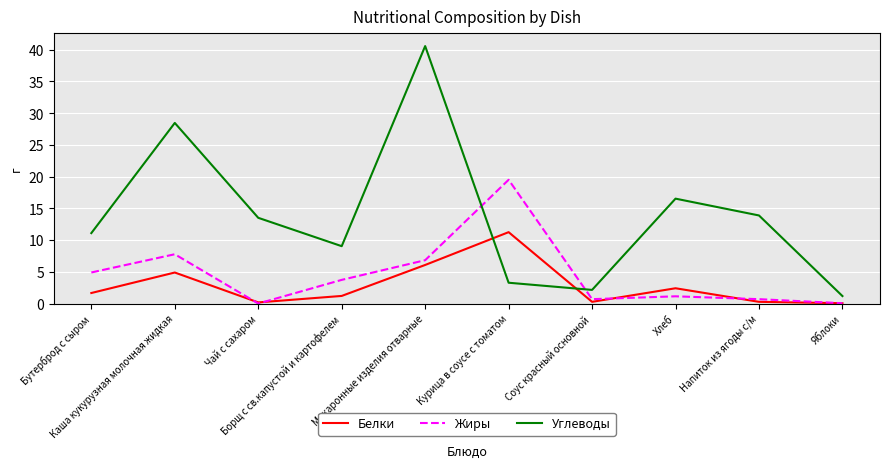

How many interior local peaks does the Белки series have?

3